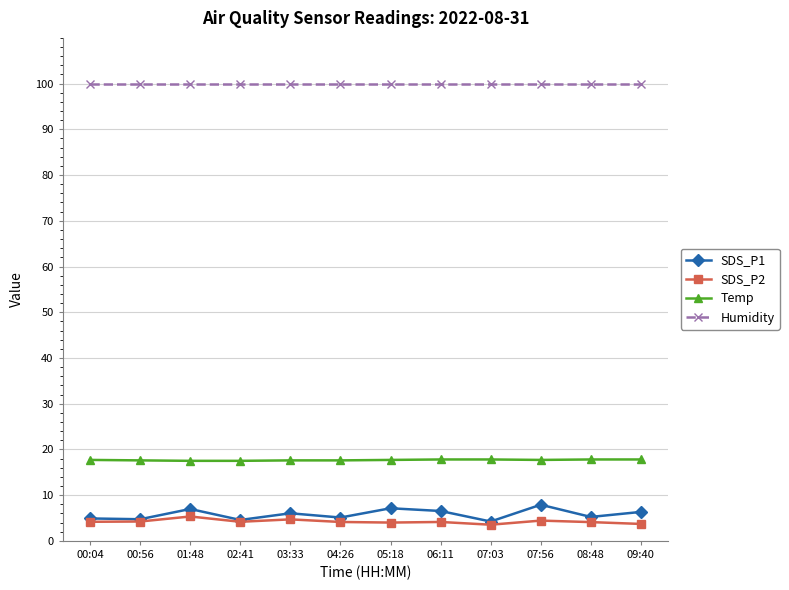

At how many categories does at least one series exceed 19?

12